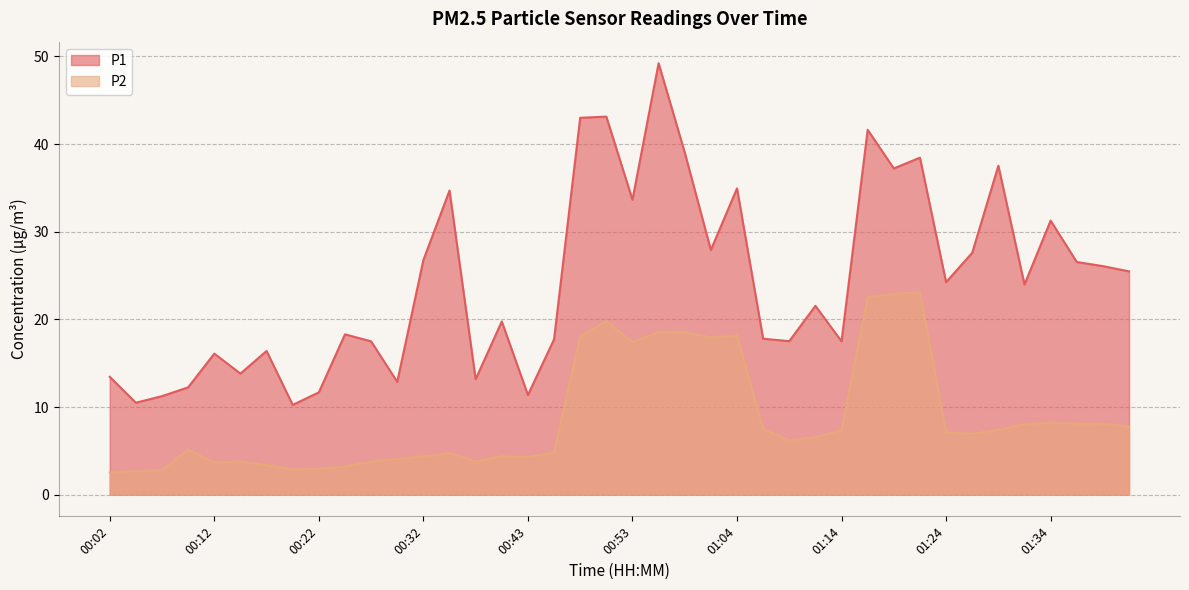

The P2 series shows 33.2 at 00:56. True or false?

False